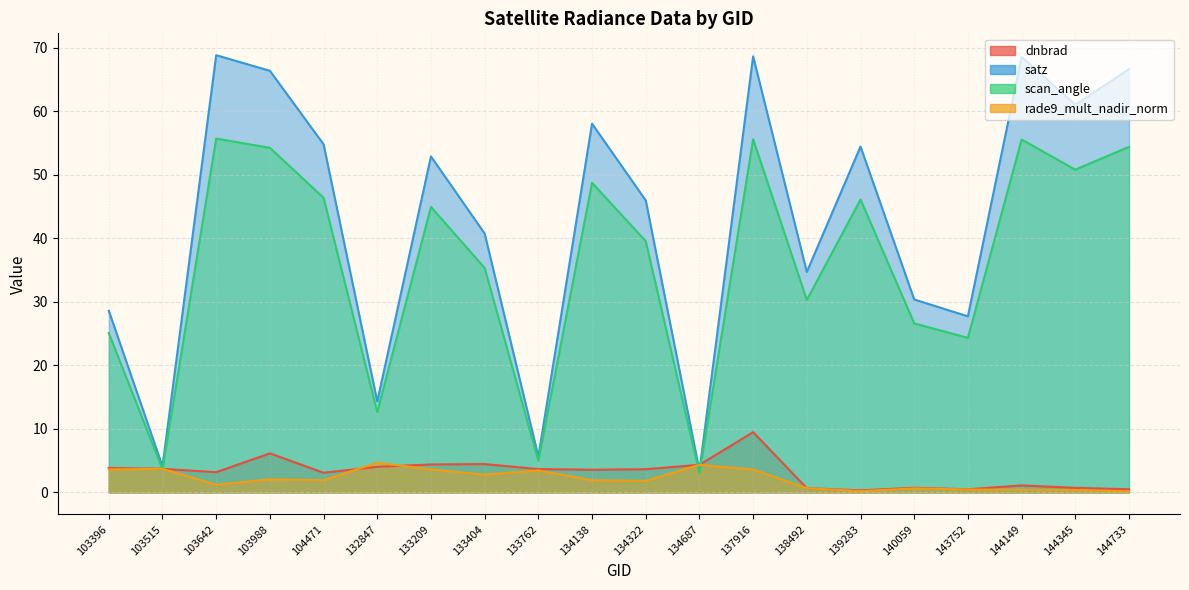

True or false: scan_angle has more than 0 points higher than both neighbors.

True